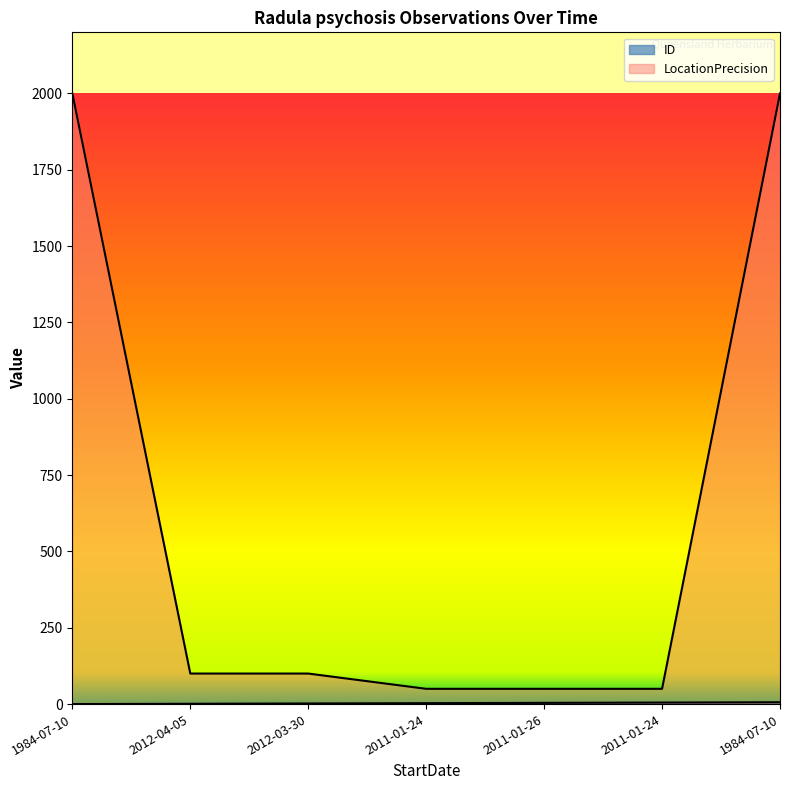

What is the spread (max minus min) of values at 2011-01-26?

46